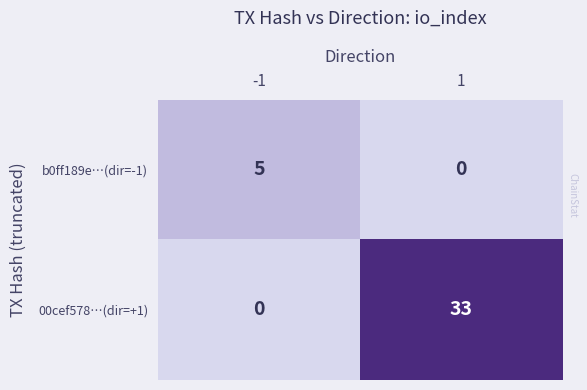

Reading left to right, what are all the values shown in this chart?

b0ff189e…(dir=-1): 5	0
00cef578…(dir=+1): 0	33